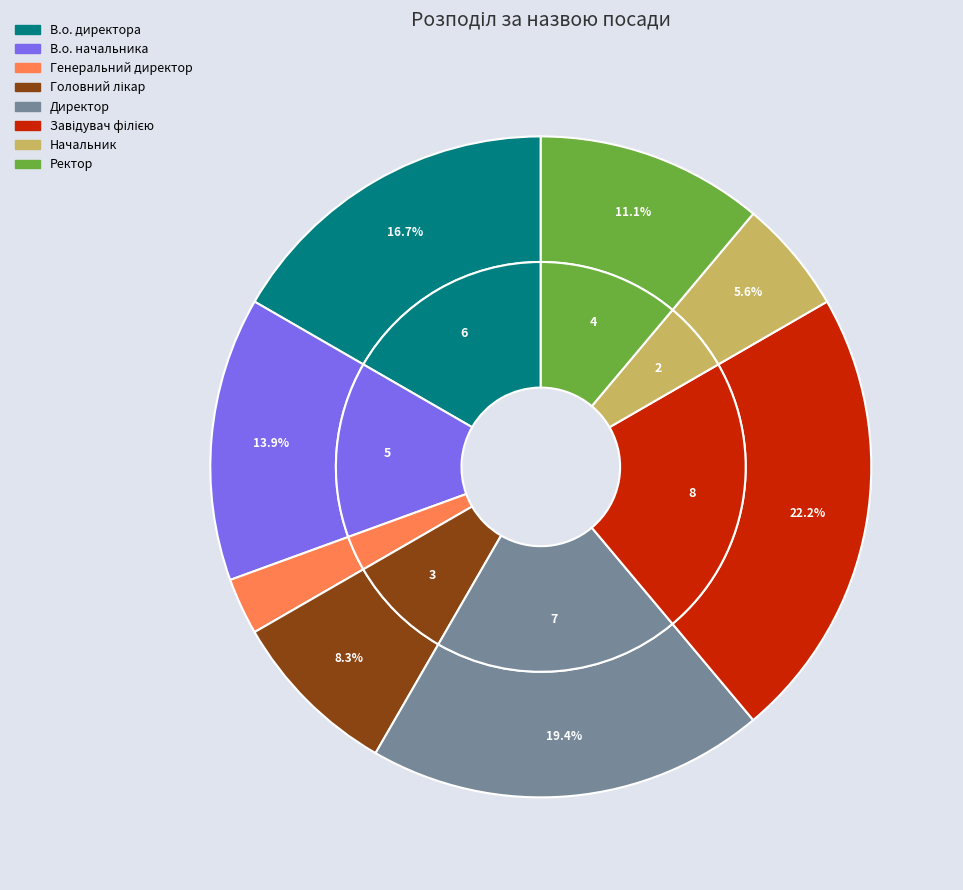

What is the ratio of the value at Начальник to the value at Завідувач філією?

0.2